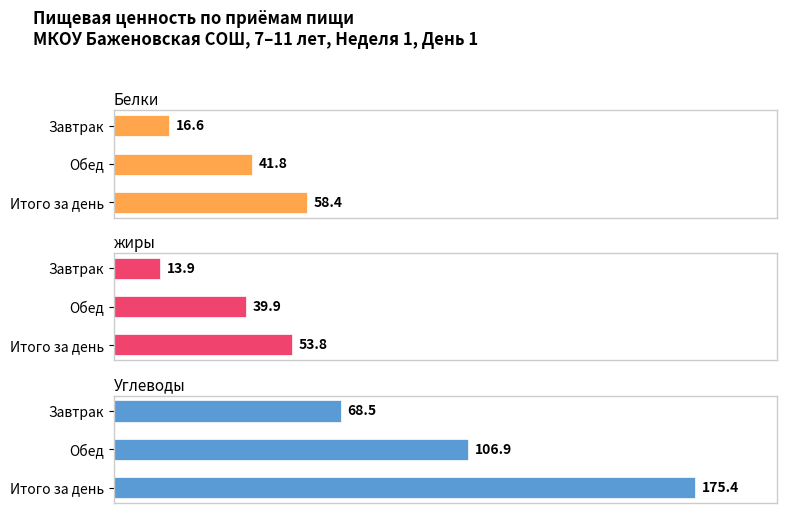

What is the value of the Белки bar at the 3rd from the left?

58.4